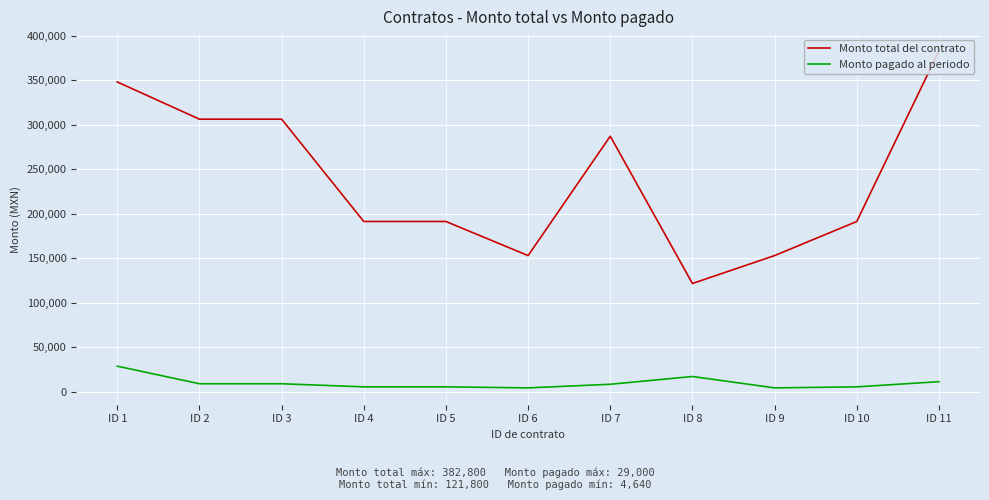

True or false: Monto total del contrato and Monto pagado al periodo cross at least once.

False